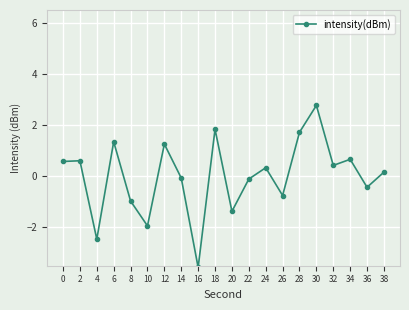

Reading right to left, list all the values displayed in this chart.

0.2	-0.4	0.7	0.4	2.8	1.7	-0.8	0.3	-0.1	-1.4	1.8	-3.6	-0.1	1.3	-1.9	-1.0	1.3	-2.5	0.6	0.6